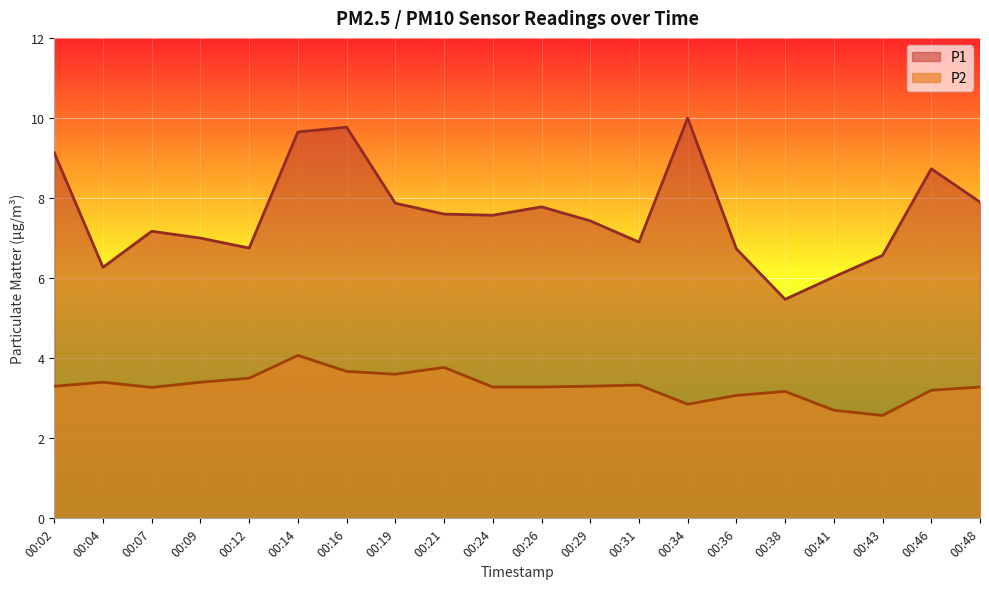

Which category has the lowest value in the P2 series?

00:43